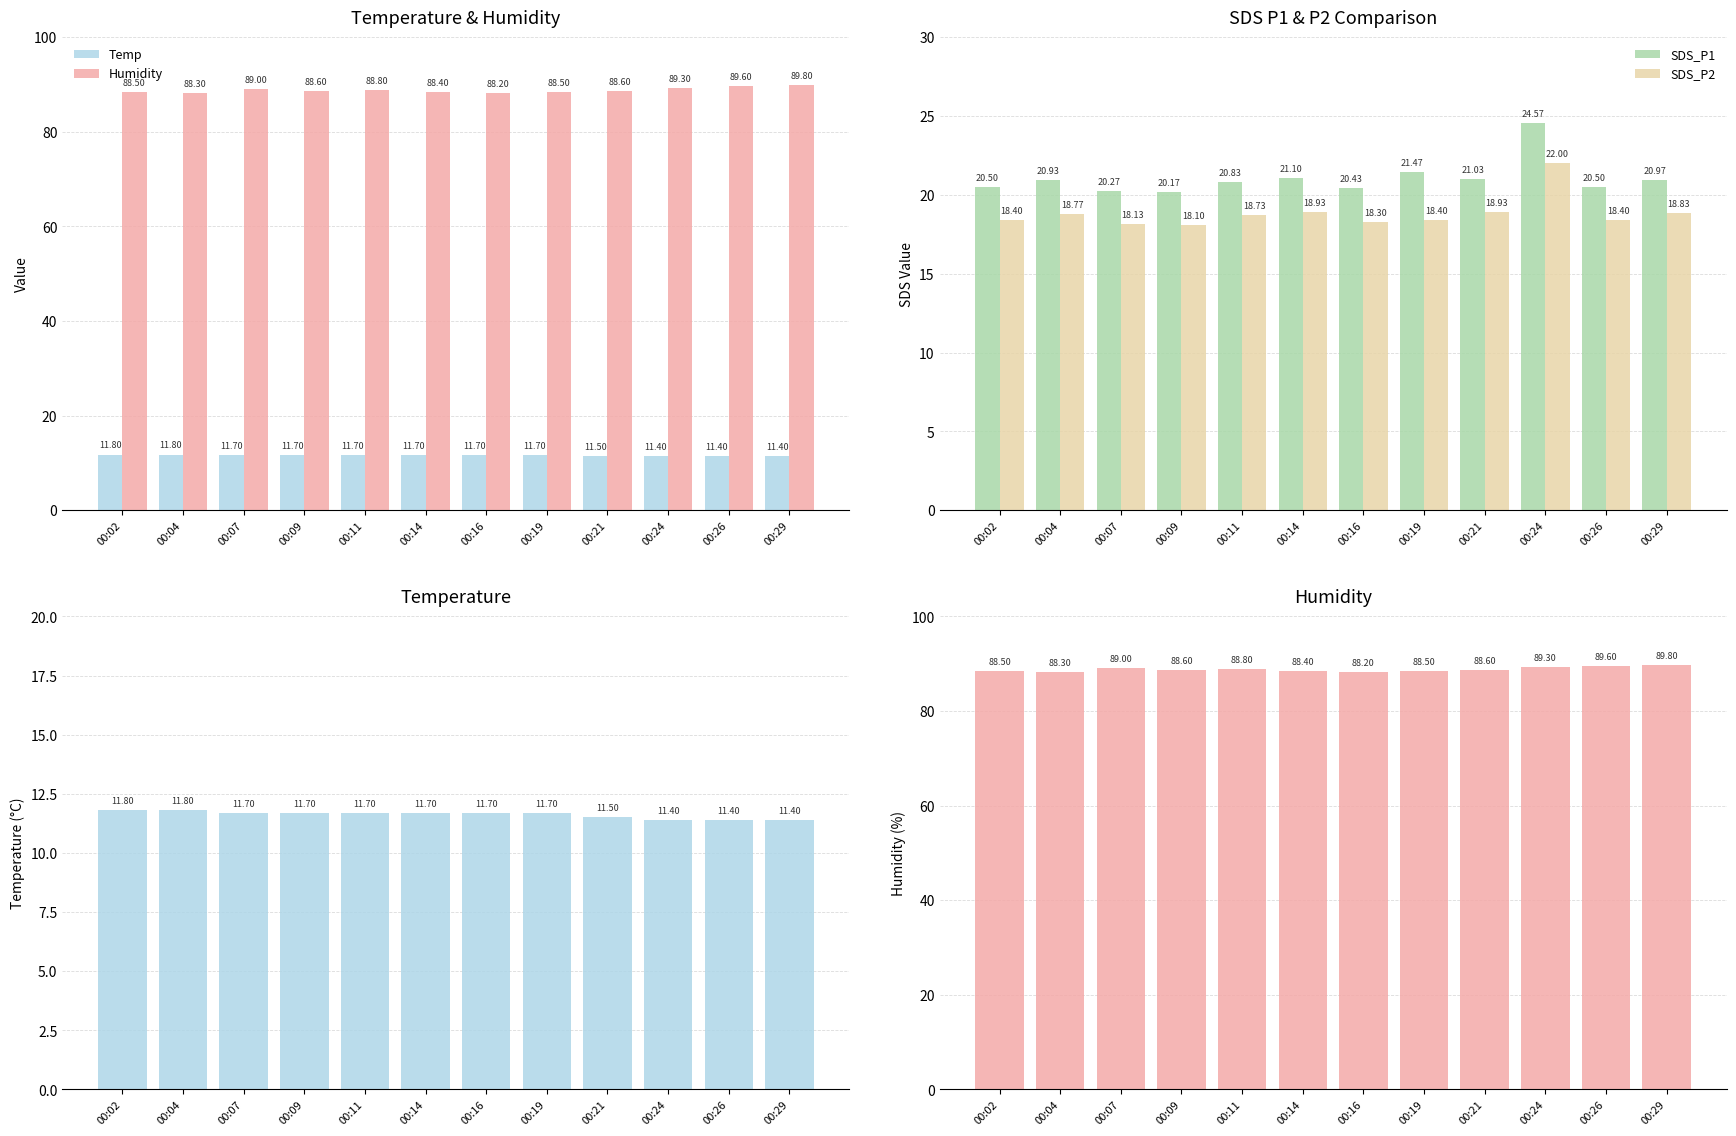

Rank the series at 00:02 from highest to lowest value.

Humidity, SDS_P1, SDS_P2, Temp